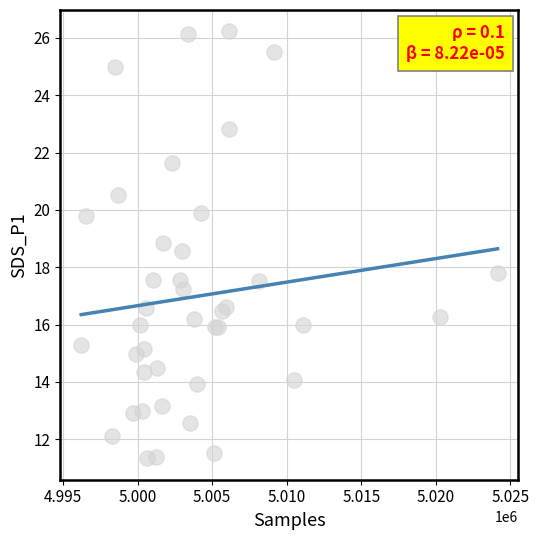

What Y value in the scatter plot is closest to 18?

17.8